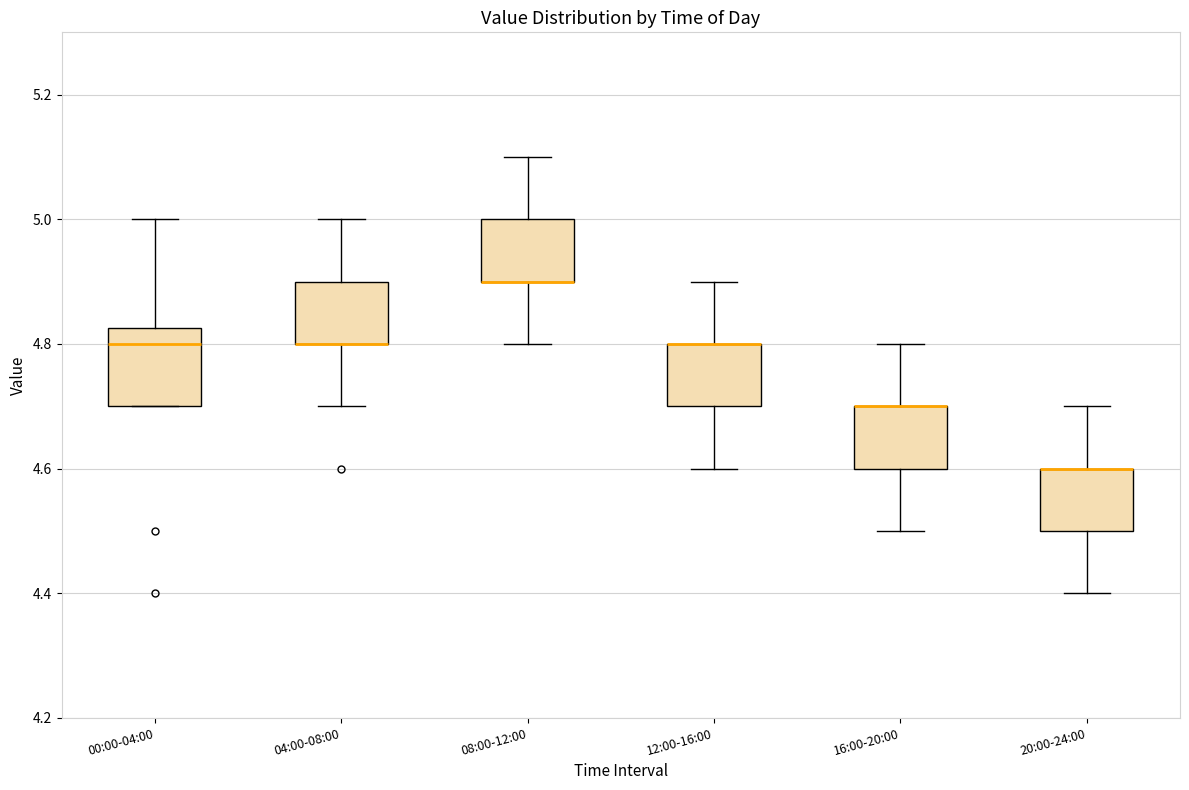

Comparing the boxes themselves (not the whiskers), which one is the tallest?

00:00-04:00